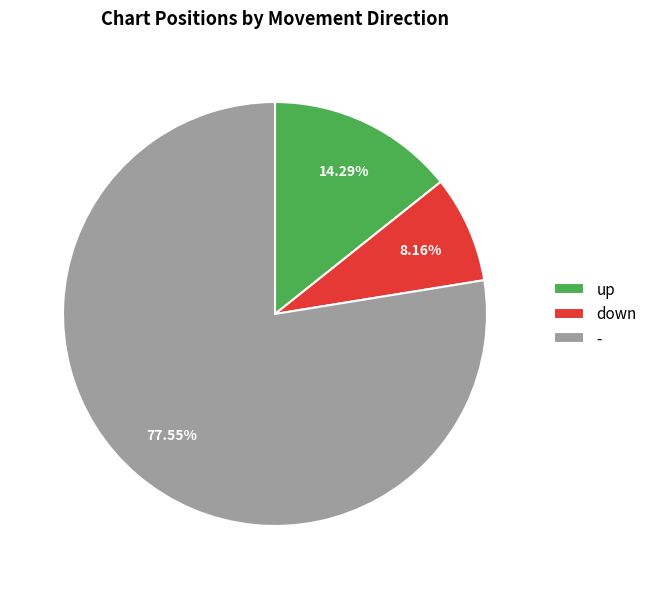

To the nearest percent, what is the difference between the largest and smallest slice percentages?

69%